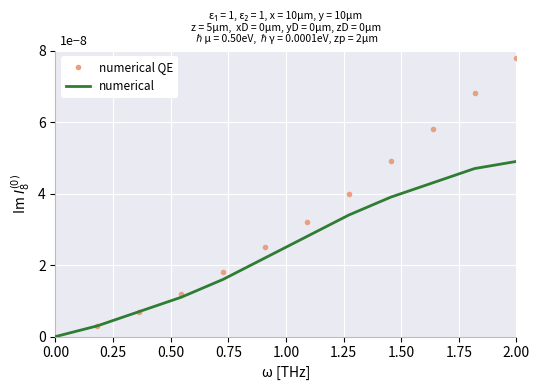

True or false: numerical has more than 1 interior local peaks.

False